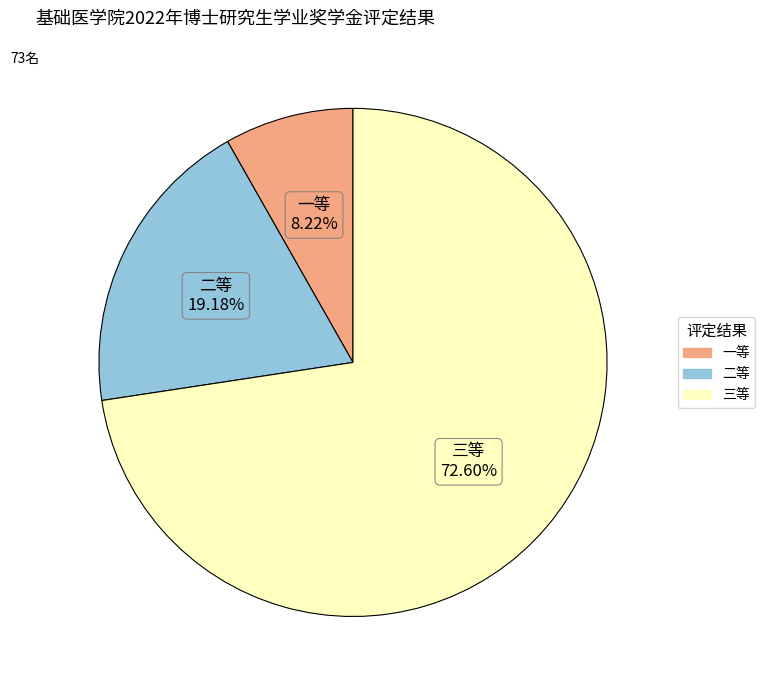

Which has a higher value, 三等 or 一等?

三等